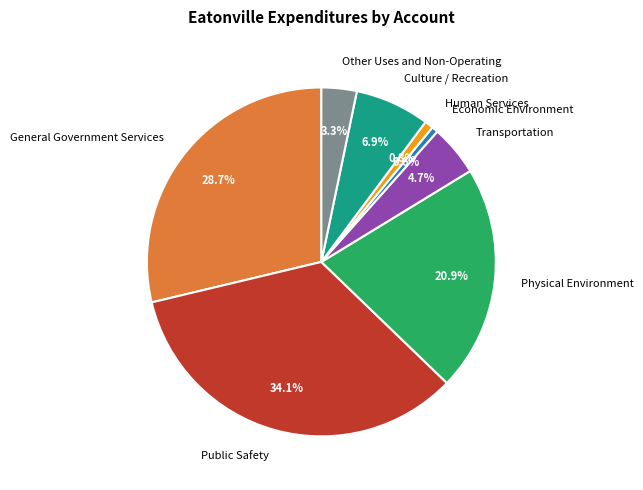

True or false: Culture / Recreation accounts for 7% of the total.

True